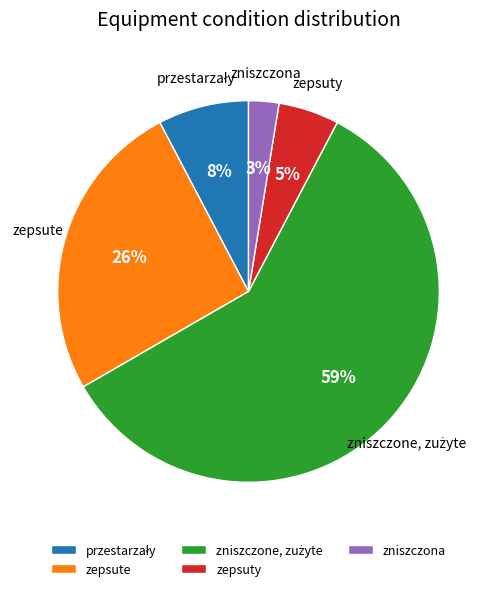

Does any single category account for the majority?

Yes